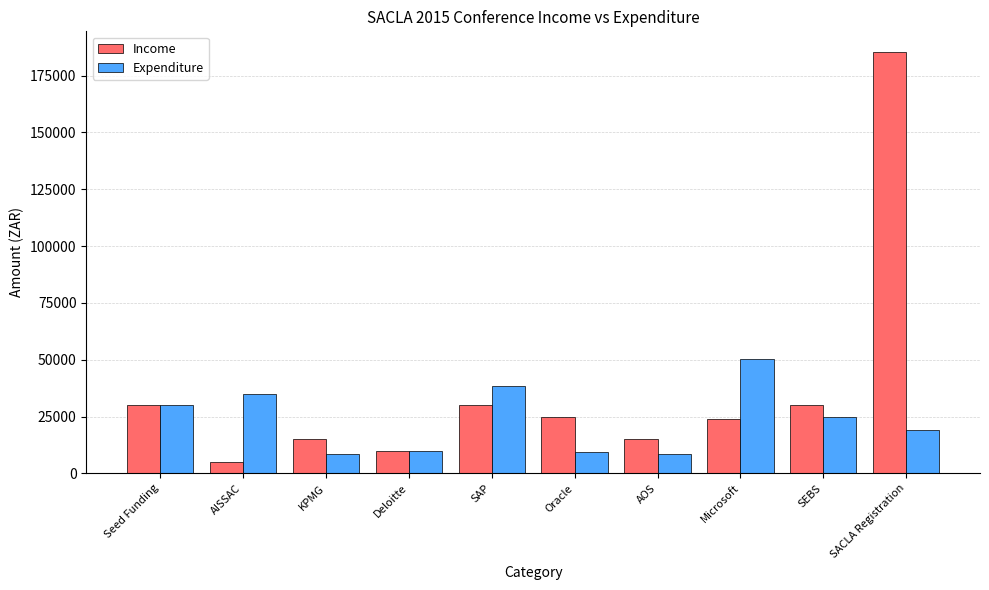

What are all the series names shown in the legend?

Income, Expenditure